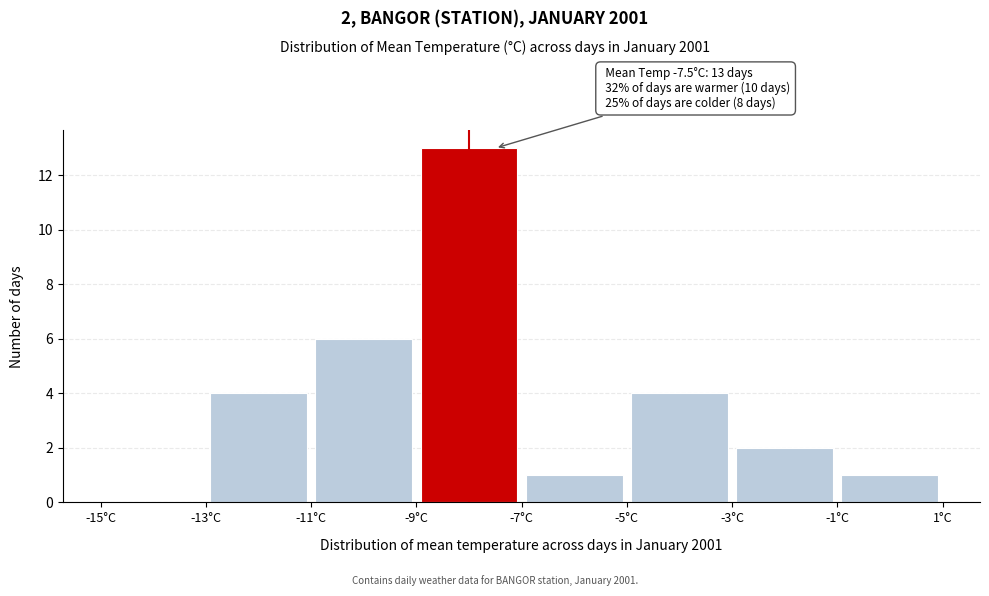

Over which range of the x-axis is the bar tallest?

-9 to -7